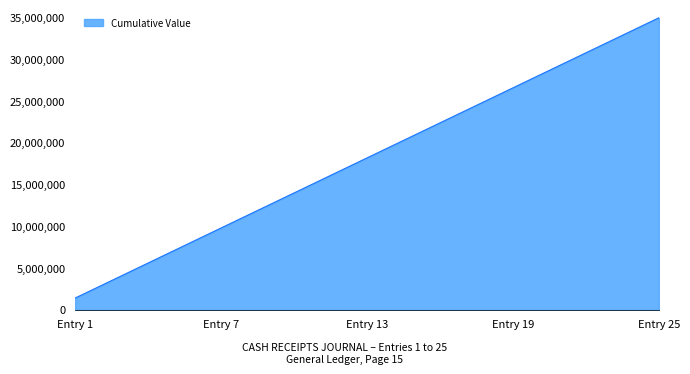

What is the maximum value shown in the chart?

35000000